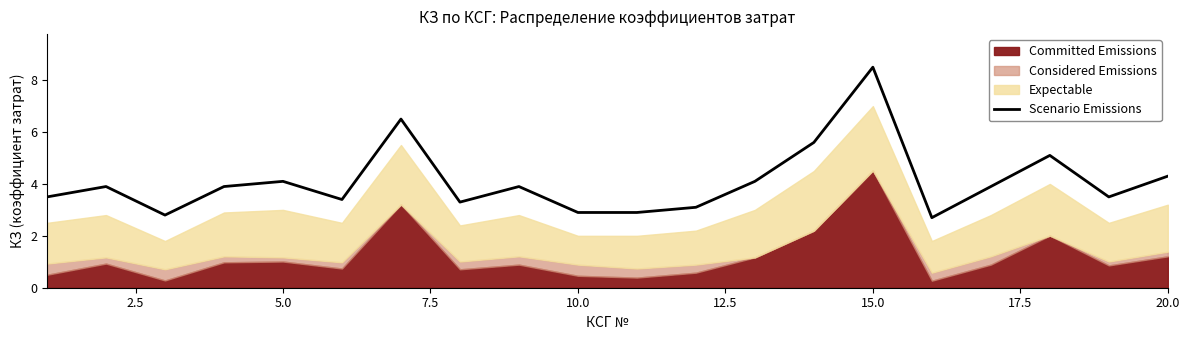

What is the highest value of the Scenario Emissions series?

8.5